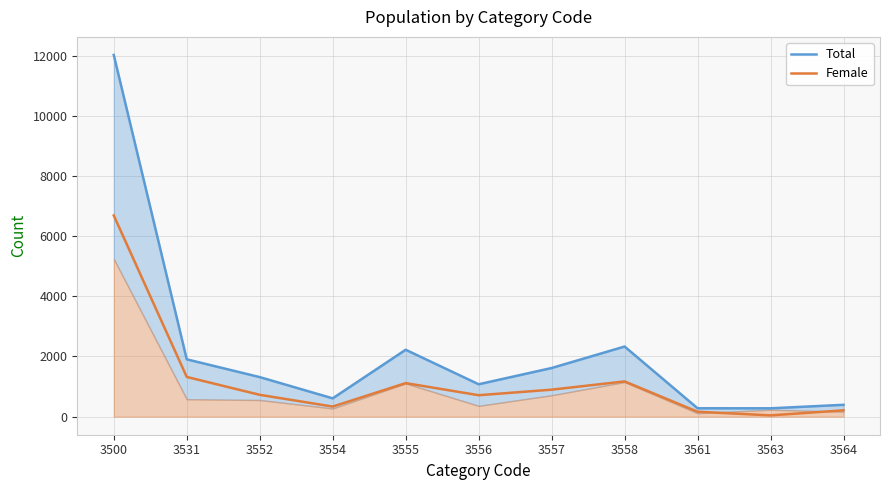

Where is Female nearest to the value 3364?

3531